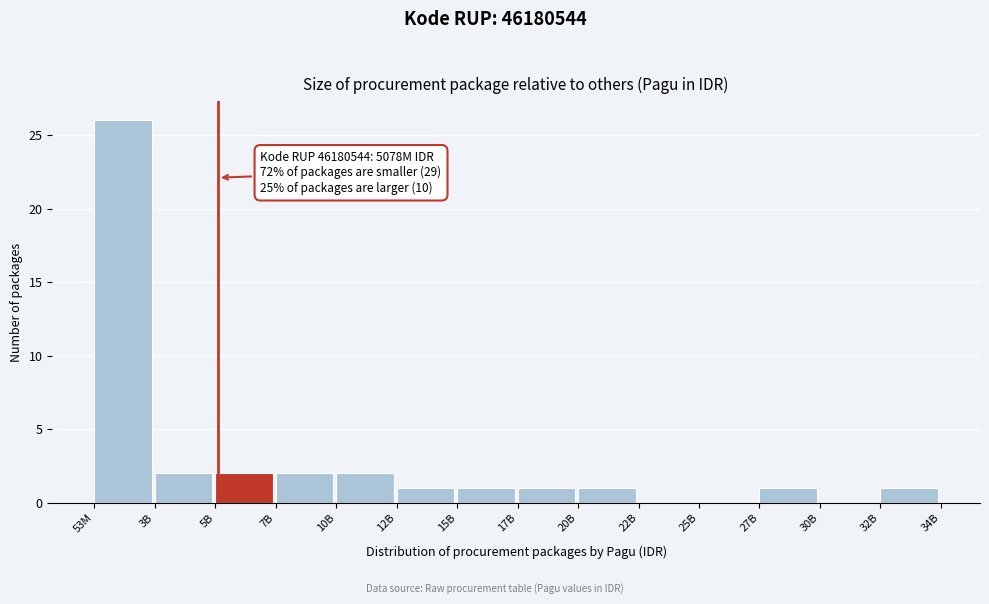

Reading left to right, list all the values displayed in this chart.

53M=26	3B=2	5B=2	7B=2	10B=2	12B=1	15B=1	17B=1	20B=1	22B=0	25B=0	27B=1	30B=0	32B=1